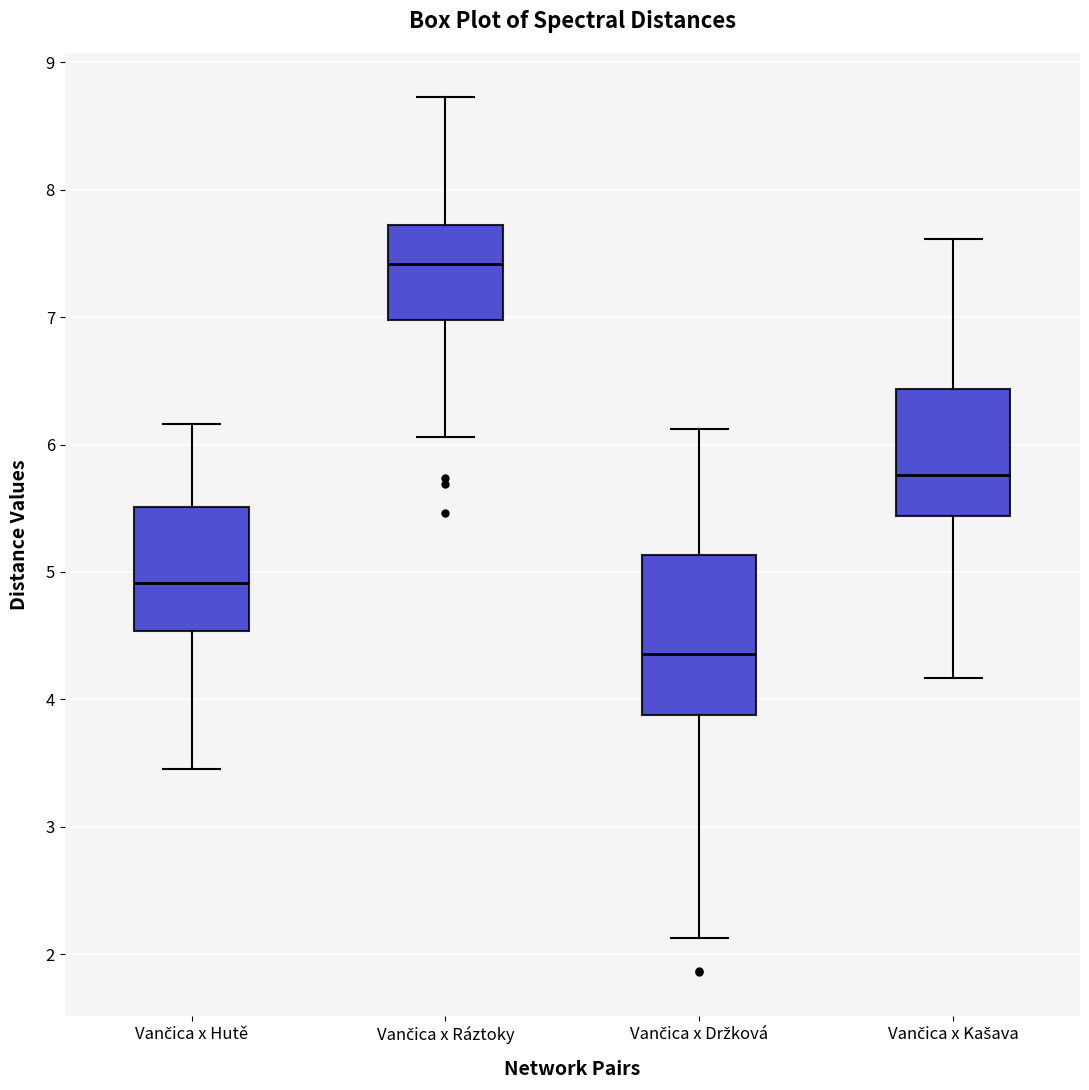

Which box has the highest median line?

Vančica x Ráztoky